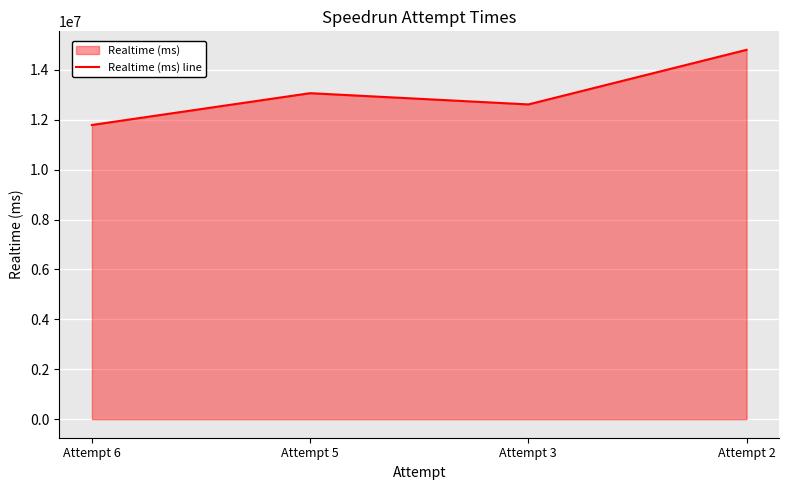

What value does the data have at Attempt 3?

12610108